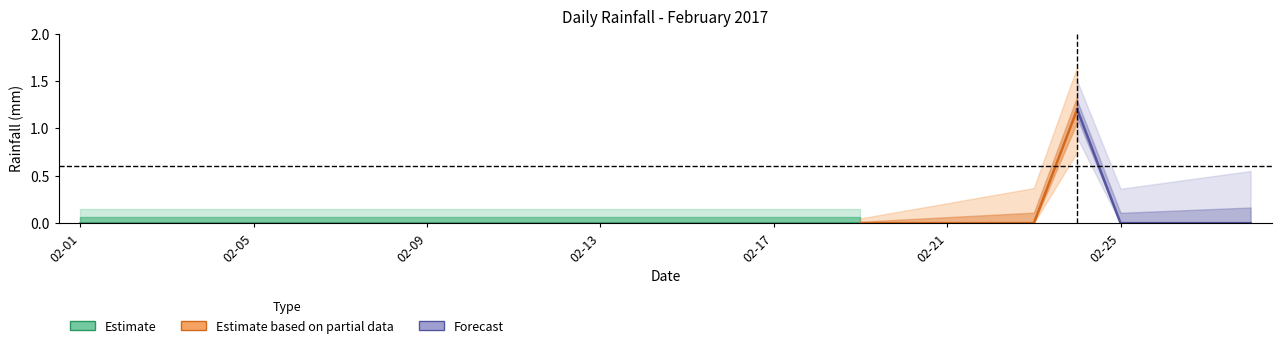

Reading left to right, what are all the values shown in this chart?

0.0	0.0	0.0	0.0	0.0	0.0	0.0	0.0	0.0	0.0	0.0	0.0	0.0	0.0	0.0	0.0	0.0	0.0	0.0	0.0	0.0	0.0	0.0	1.2	0.0	0.0	0.0	0.0